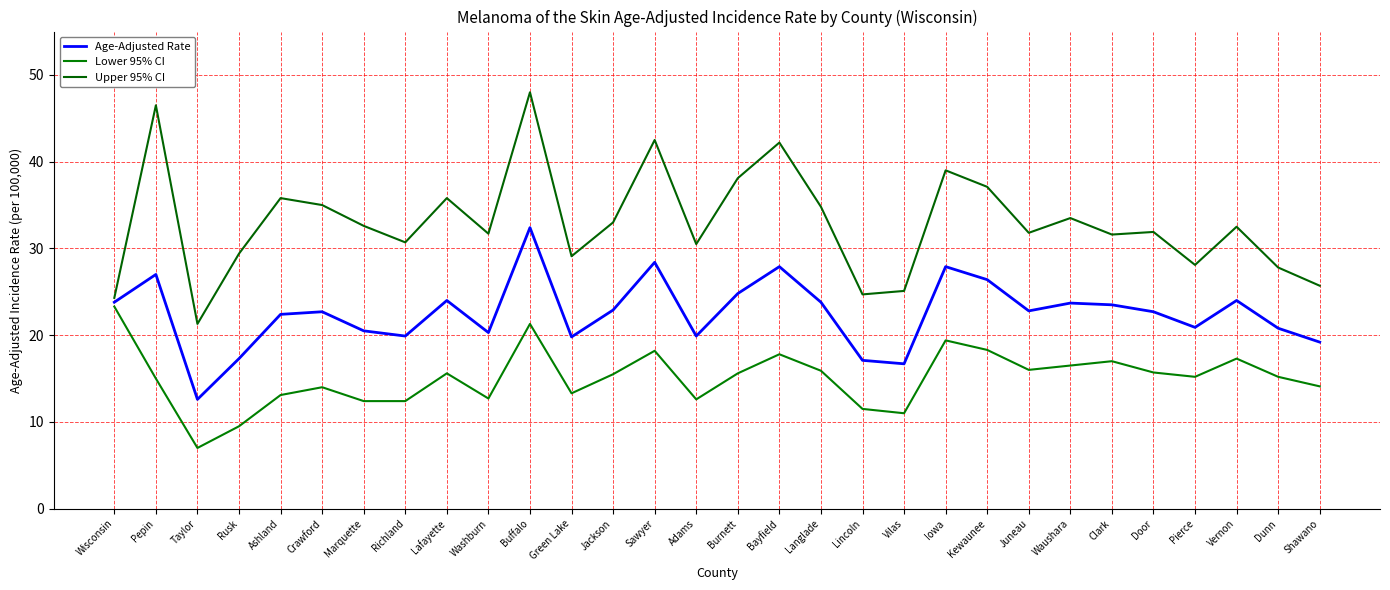

At which category is the sum across all series the highest?

Buffalo